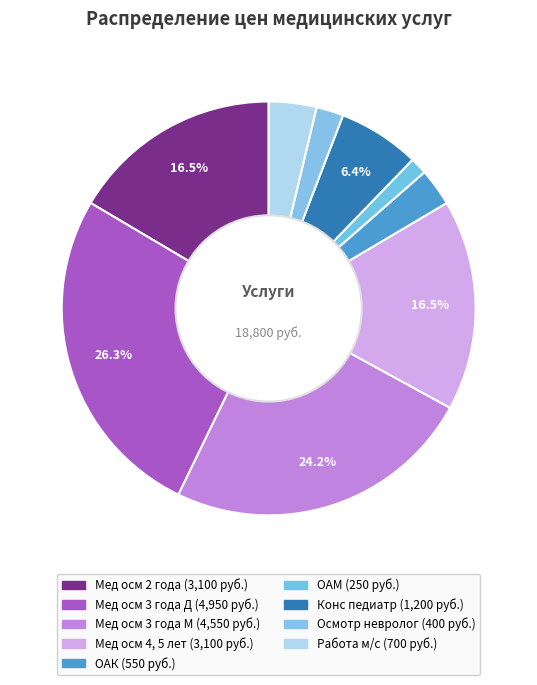

Rank the categories by value from lowest to highest.

ОАМ, Осмотр невролог, ОАК, Работа м/с, Конс педиатр, Мед осм 2 года, Мед осм 4, 5 лет, Мед осм 3 года М, Мед осм 3 года Д